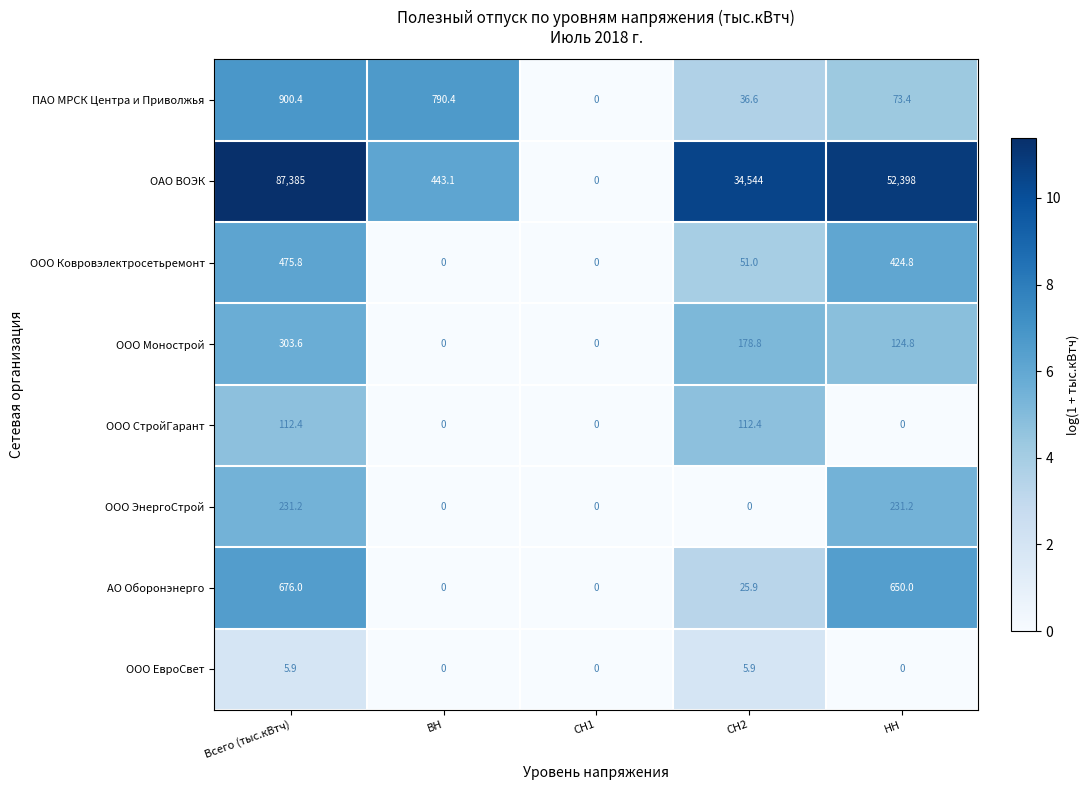

Which series has the widest spread of values?

ОАО ВОЭК